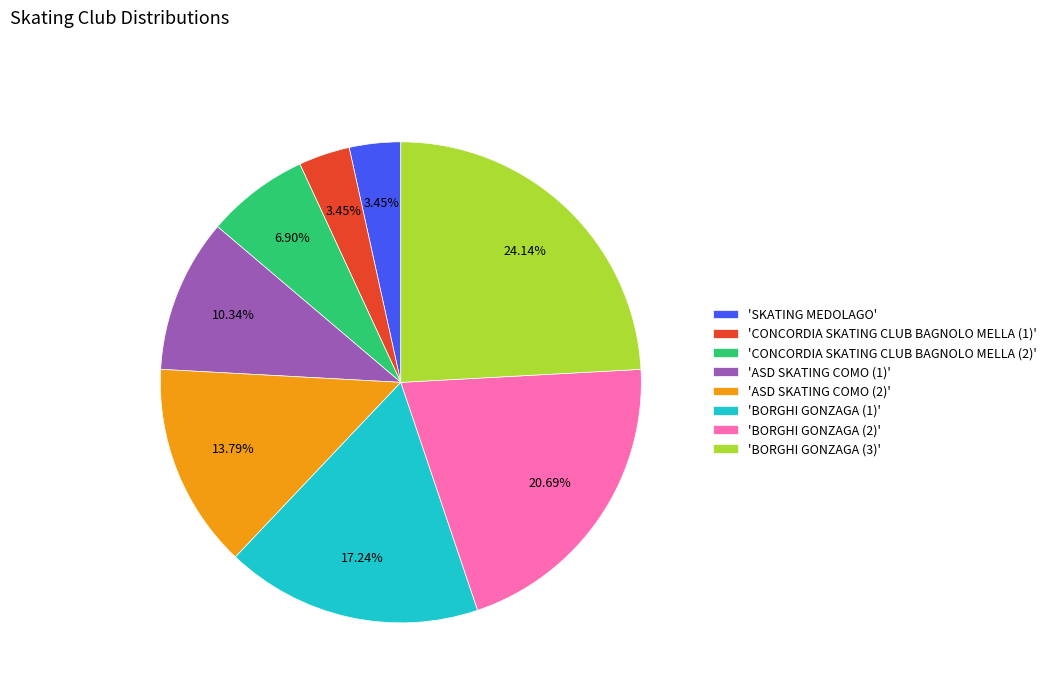

Does 'ASD SKATING COMO (2)' represent more than half of the total?

No